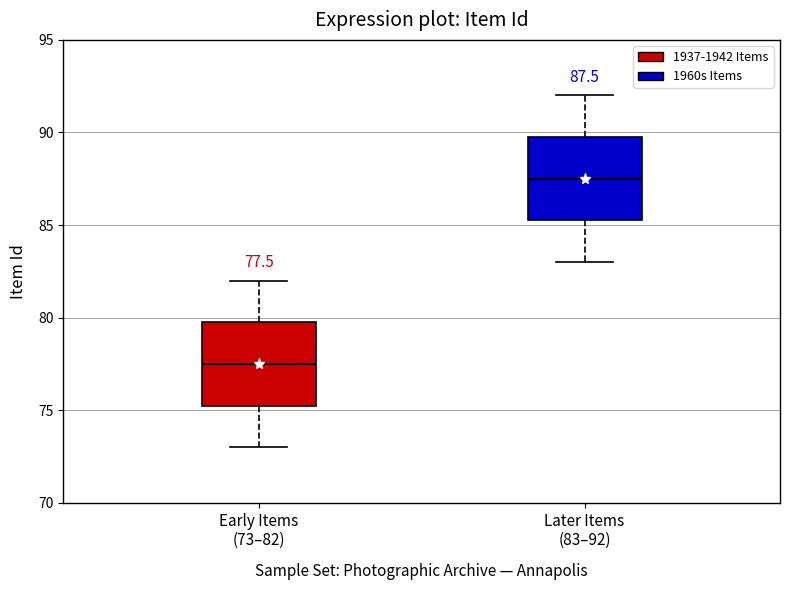

Which box has the highest median line?

Later Items (83–92)